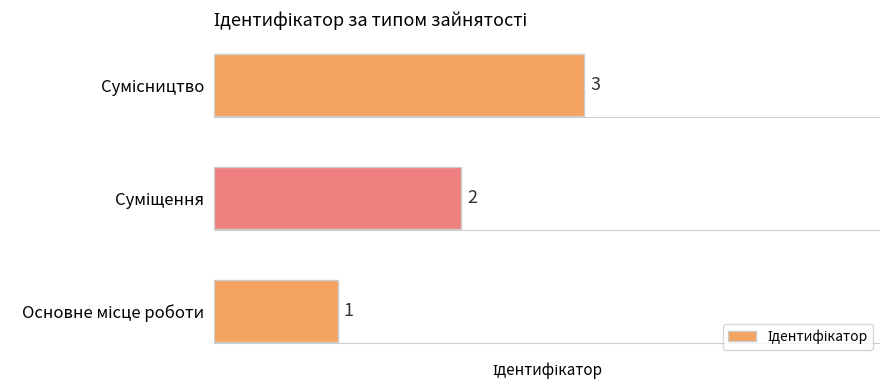

What is the sum of all values?

6